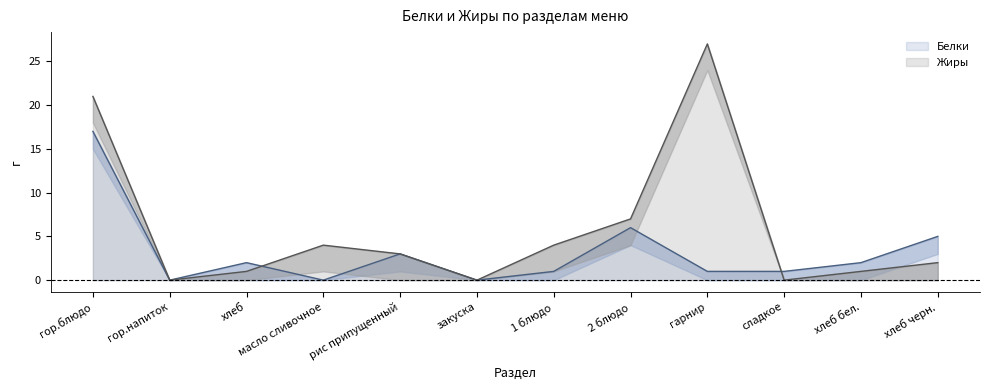

In Белки, how many points are lower than both neighbors (excluding endpoints)?

3